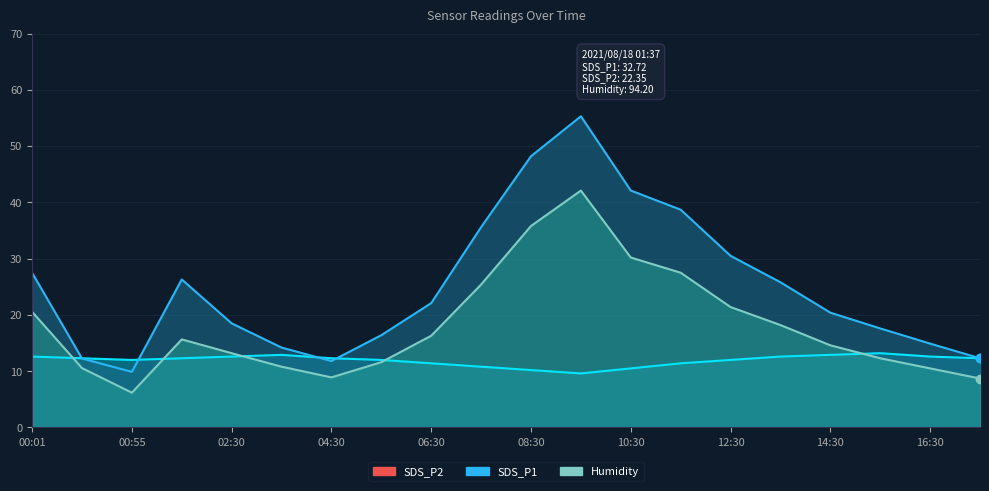

True or false: SDS_P2 and SDS_P1 intersect in this chart.

False